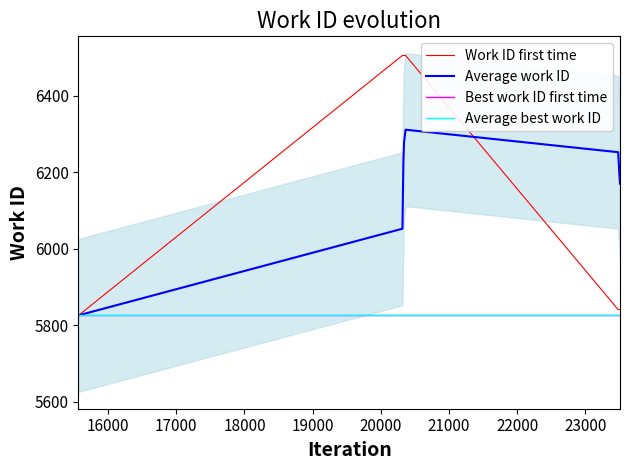

What are all the series names shown in the legend?

Work ID first time, Average work ID, Best work ID first time, Average best work ID